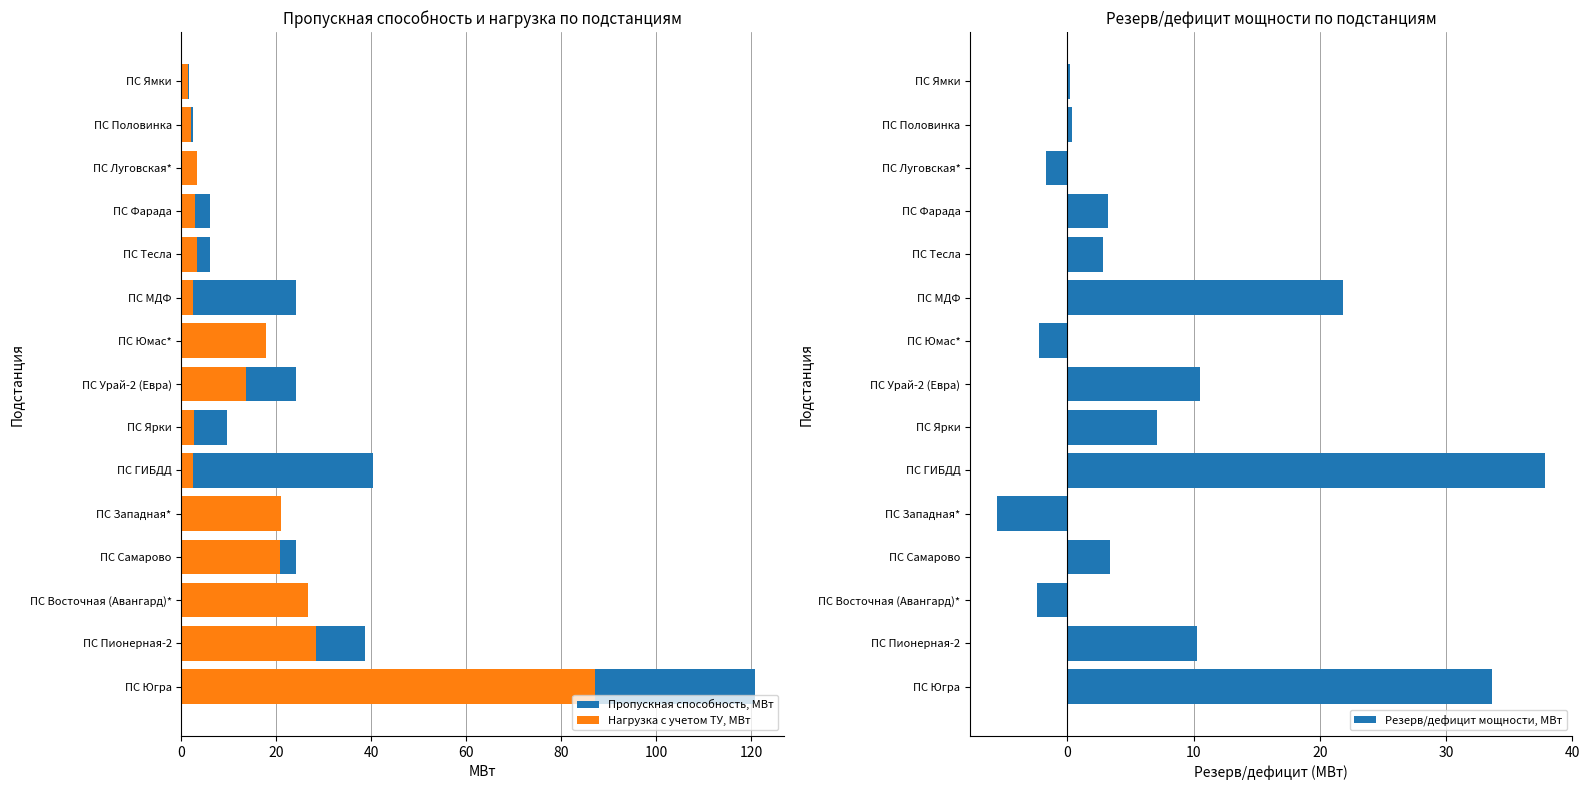

What is the smallest value displayed?

-5.5